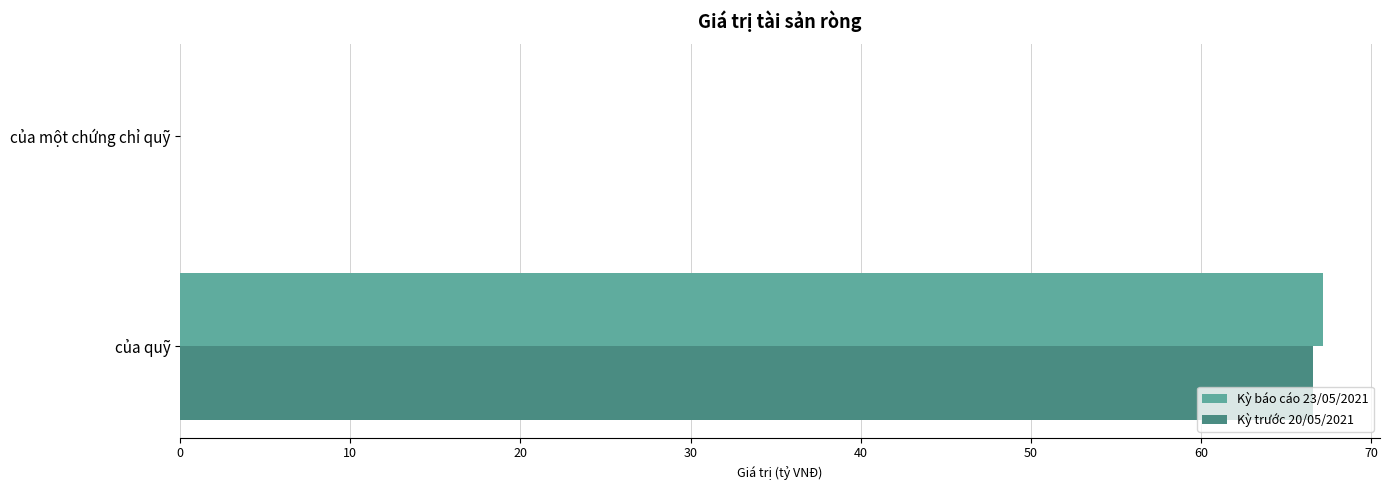

At which label does Kỳ trước 20/05/2021 reach its peak?

của quỹ